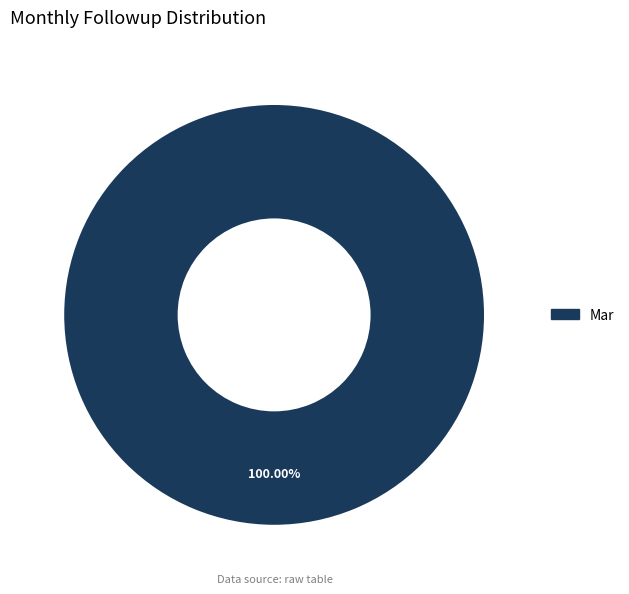

How many slices are in this pie chart?

1